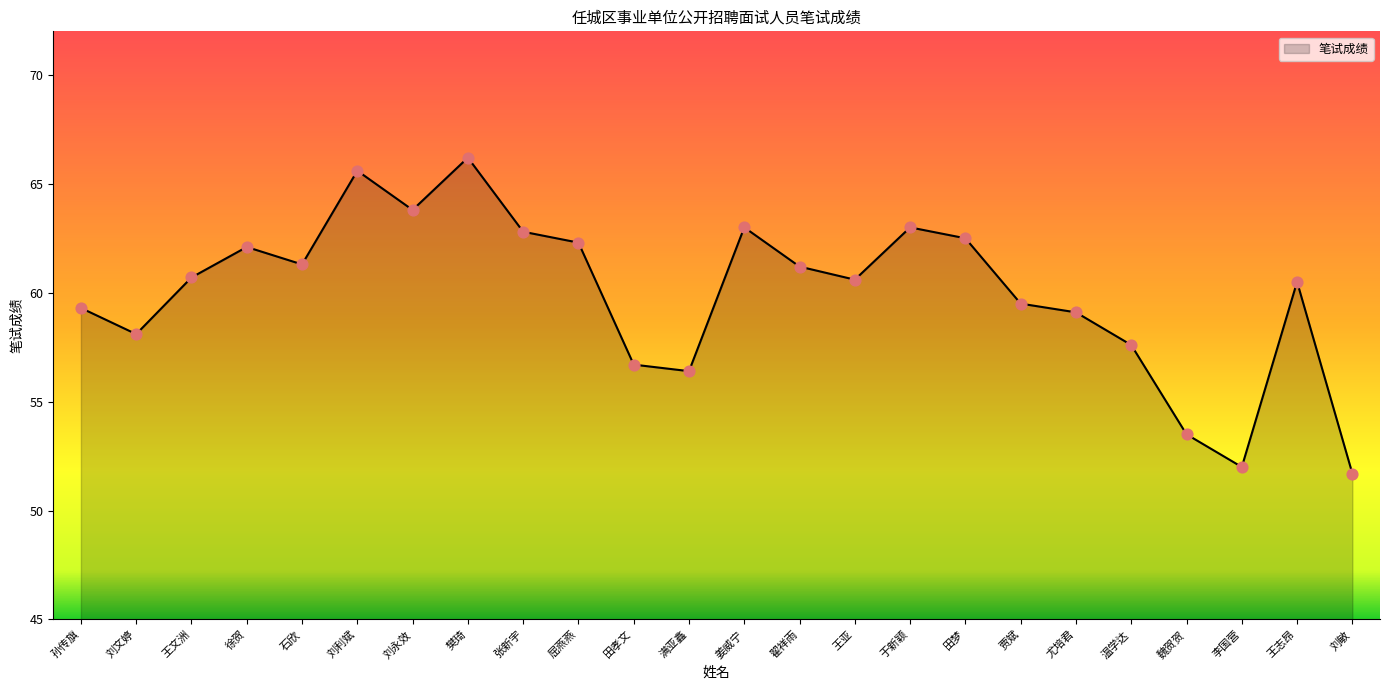

What is the change in value from 刘永效 to 张新宇?

-1.0